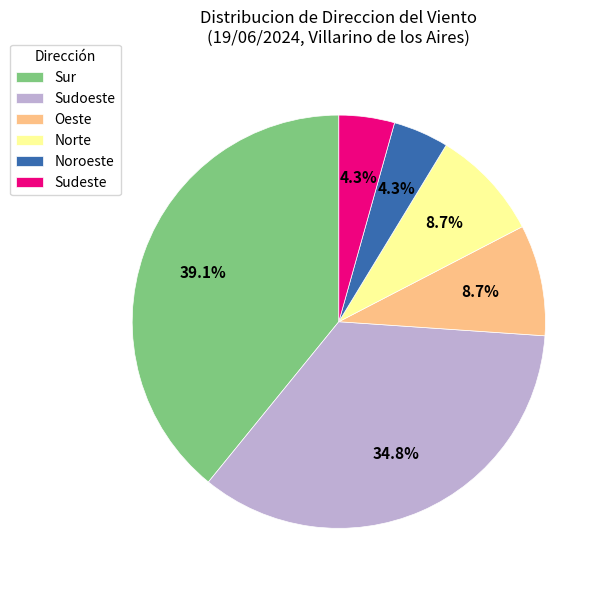

Do Sudeste and Noroeste together represent more than half of the pie?

No